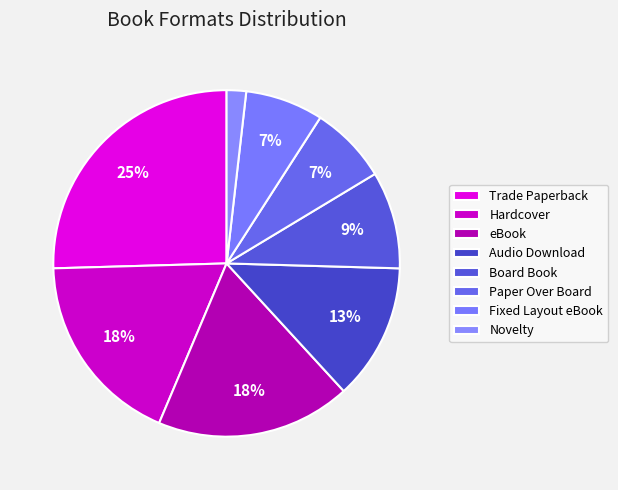

Which slice is the largest?

Trade Paperback